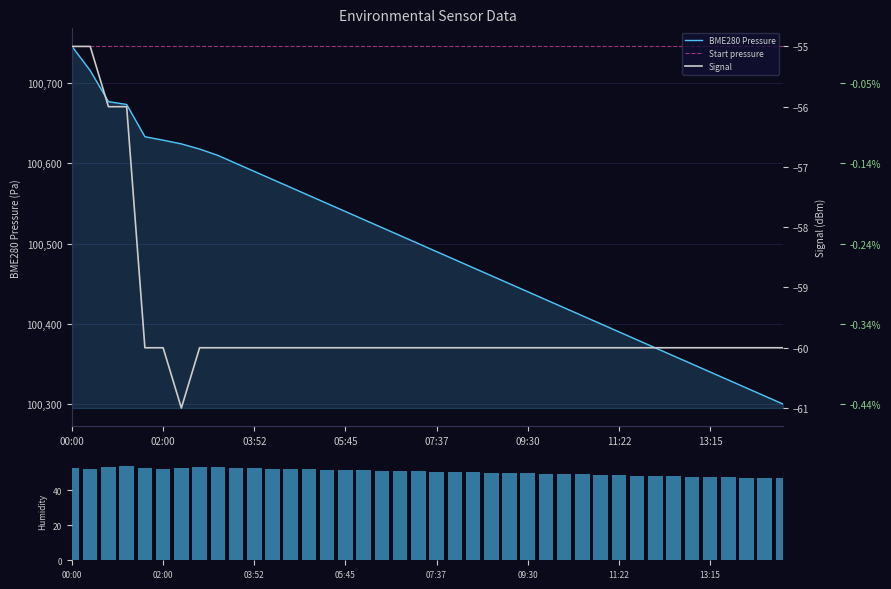

Reading right to left, extract all data points from this chart.

BME280_pressure: 100300.0	100310.0	100320.0	100330.0	100340.0	100350.0	100360.0	100370.0	100380.0	100390.0	100400.0	100410.0	100420.0	100430.0	100440.0	100450.0	100460.0	100470.0	100480.0	100490.0	100500.0	100510.0	100520.0	100530.0	100540.0	100550.0	100560.0	100570.0	100580.0	100590.0	100600.0	100610.0	100617.9	100624.3	100628.9	100633.2	100673.5	100676.9	100715.7	100745.8
BME280_humidity: 46.8	47.0	47.2	47.4	47.6	47.8	48.0	48.2	48.4	48.6	48.8	49.0	49.2	49.4	49.6	49.8	50.0	50.2	50.4	50.6	50.8	51.0	51.2	51.4	51.6	51.8	52.0	52.2	52.4	52.6	52.8	53.0	53.2	53.0	52.1	52.8	54.1	53.2	52.0	52.7
Signal: -60.0	-60.0	-60.0	-60.0	-60.0	-60.0	-60.0	-60.0	-60.0	-60.0	-60.0	-60.0	-60.0	-60.0	-60.0	-60.0	-60.0	-60.0	-60.0	-60.0	-60.0	-60.0	-60.0	-60.0	-60.0	-60.0	-60.0	-60.0	-60.0	-60.0	-60.0	-60.0	-60.0	-61.0	-60.0	-60.0	-56.0	-56.0	-55.0	-55.0